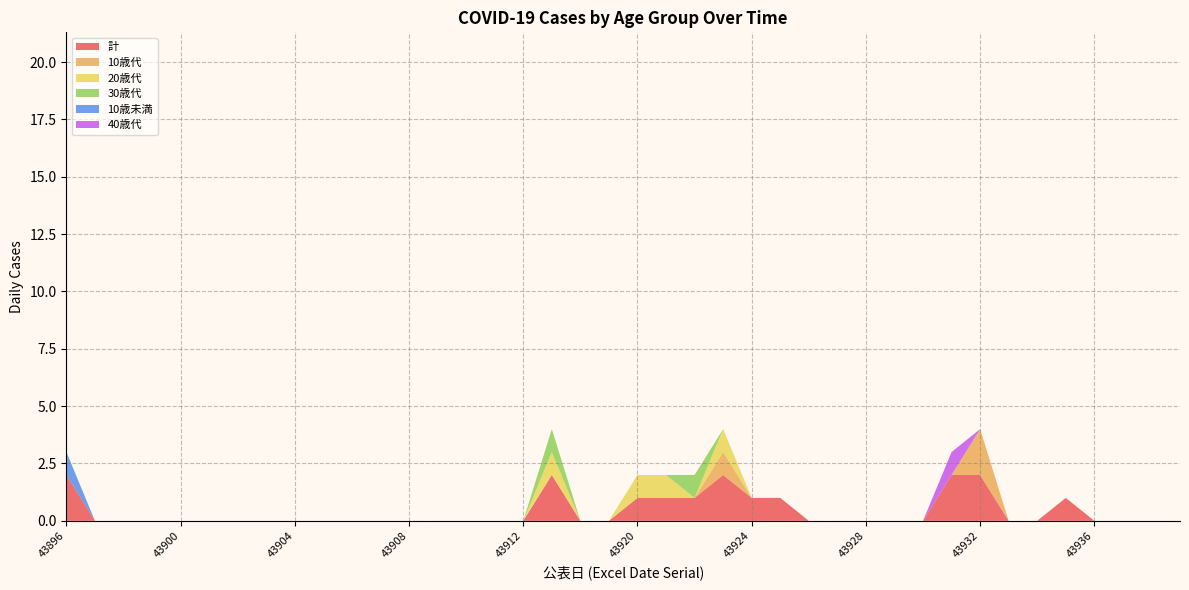

Reading right to left, list all the values displayed in this chart.

計: 43939=0	43938=0	43937=0	43936=0	43935=1	43934=0	43933=0	43932=2	43931=2	43930=0	43929=0	43928=0	43927=0	43926=0	43925=1	43924=1	43923=2	43922=1	43921=1	43920=1	43919=0	43918=0	43917=2	43912=0	43911=0	43910=0	43909=0	43908=0	43907=0	43906=0	43905=0	43904=0	43903=0	43902=0	43901=0	43900=0	43899=0	43898=0	43897=0	43896=2
10歳代: 43939=0	43938=0	43937=0	43936=0	43935=0	43934=0	43933=0	43932=2	43931=0	43930=0	43929=0	43928=0	43927=0	43926=0	43925=0	43924=0	43923=1	43922=0	43921=0	43920=0	43919=0	43918=0	43917=0	43912=0	43911=0	43910=0	43909=0	43908=0	43907=0	43906=0	43905=0	43904=0	43903=0	43902=0	43901=0	43900=0	43899=0	43898=0	43897=0	43896=0
20歳代: 43939=0	43938=0	43937=0	43936=0	43935=0	43934=0	43933=0	43932=0	43931=0	43930=0	43929=0	43928=0	43927=0	43926=0	43925=0	43924=0	43923=1	43922=0	43921=1	43920=1	43919=0	43918=0	43917=1	43912=0	43911=0	43910=0	43909=0	43908=0	43907=0	43906=0	43905=0	43904=0	43903=0	43902=0	43901=0	43900=0	43899=0	43898=0	43897=0	43896=0
30歳代: 43939=0	43938=0	43937=0	43936=0	43935=0	43934=0	43933=0	43932=0	43931=0	43930=0	43929=0	43928=0	43927=0	43926=0	43925=0	43924=0	43923=0	43922=1	43921=0	43920=0	43919=0	43918=0	43917=1	43912=0	43911=0	43910=0	43909=0	43908=0	43907=0	43906=0	43905=0	43904=0	43903=0	43902=0	43901=0	43900=0	43899=0	43898=0	43897=0	43896=0
10歳未満: 43939=0	43938=0	43937=0	43936=0	43935=0	43934=0	43933=0	43932=0	43931=0	43930=0	43929=0	43928=0	43927=0	43926=0	43925=0	43924=0	43923=0	43922=0	43921=0	43920=0	43919=0	43918=0	43917=0	43912=0	43911=0	43910=0	43909=0	43908=0	43907=0	43906=0	43905=0	43904=0	43903=0	43902=0	43901=0	43900=0	43899=0	43898=0	43897=0	43896=1
40歳代: 43939=0	43938=0	43937=0	43936=0	43935=0	43934=0	43933=0	43932=0	43931=1	43930=0	43929=0	43928=0	43927=0	43926=0	43925=0	43924=0	43923=0	43922=0	43921=0	43920=0	43919=0	43918=0	43917=0	43912=0	43911=0	43910=0	43909=0	43908=0	43907=0	43906=0	43905=0	43904=0	43903=0	43902=0	43901=0	43900=0	43899=0	43898=0	43897=0	43896=0